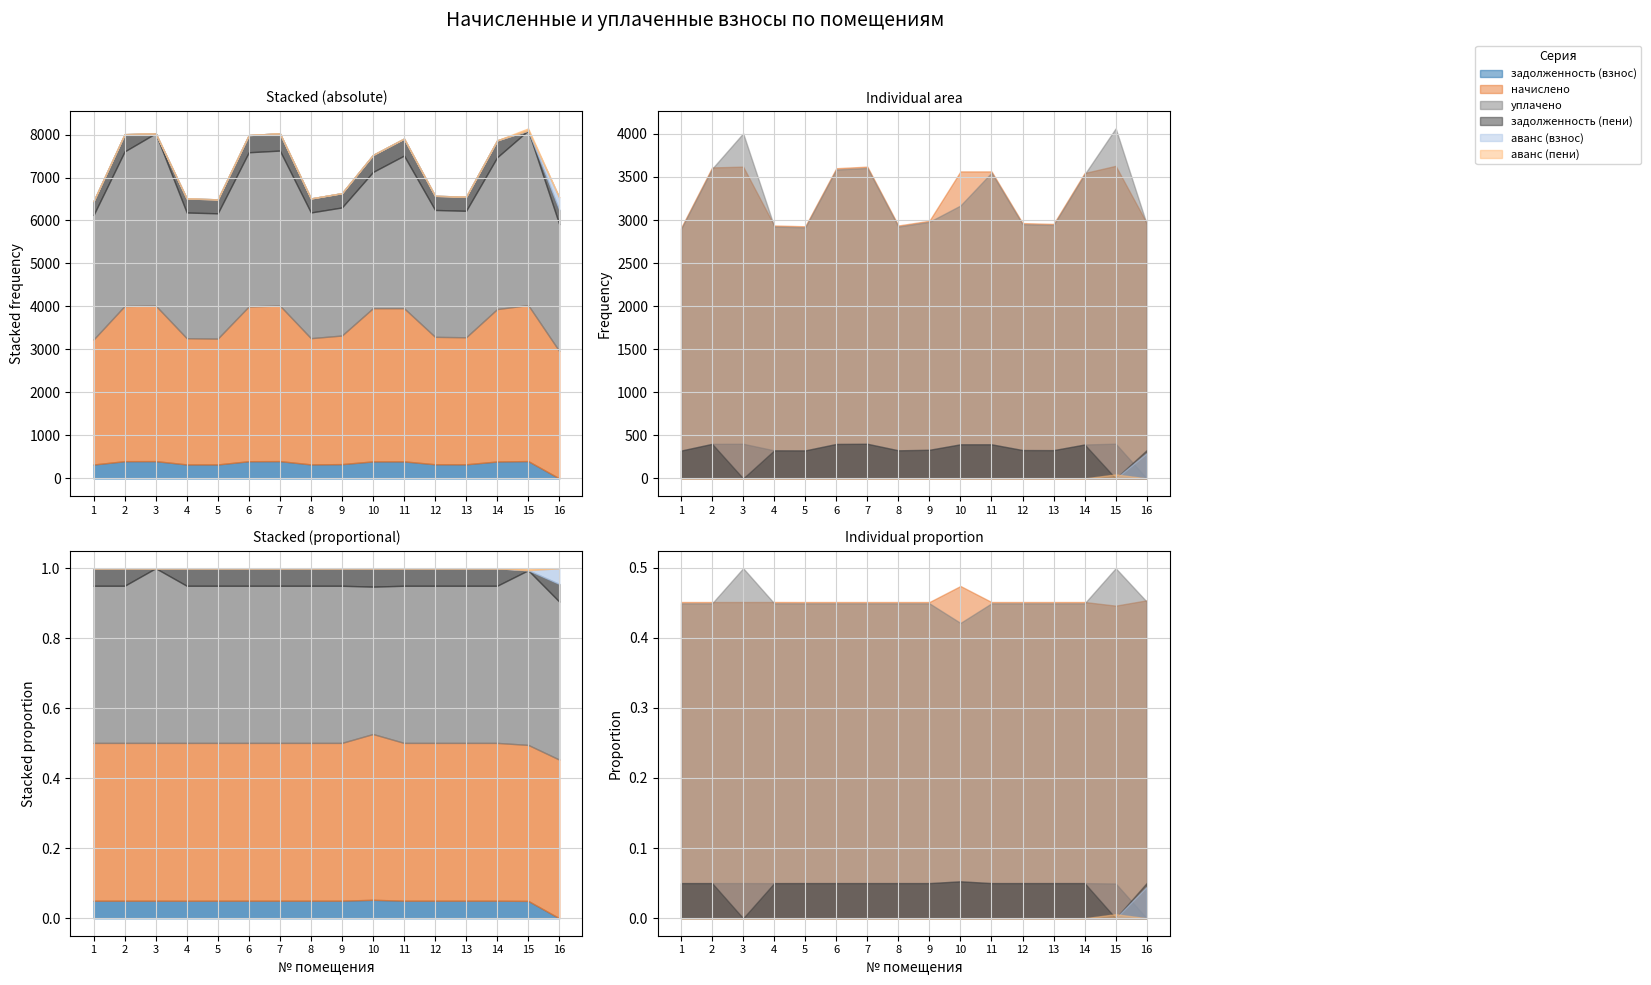

Reading left to right, list all the values displayed in this chart.

задолженность (взнос): 1=323.2	2=401.2	3=402.2	4=325.5	5=325.2	6=400.1	7=402.2	8=326.3	9=332.4	10=396.0	11=396.0	12=329.4	13=328.3	14=393.8	15=403.2	16=0.0
начислено: 1=2908.7	2=3610.5	3=3619.7	4=2936.4	5=2927.2	6=3601.3	7=3619.7	8=2936.4	9=2991.8	10=3564.4	11=3564.4	12=2964.2	13=2954.9	14=3545.8	15=3629.0	16=2964.2
уплачено: 1=2896.4	2=3595.3	3=4006.6	4=2924.0	5=2914.8	6=3586.1	7=3604.4	8=2924.0	9=2979.2	10=3168.3	11=3549.3	12=2951.6	13=2942.4	14=3530.8	15=4063.7	16=2951.6
задолженность (пени): 1=323.2	2=401.2	3=0.0	4=326.3	5=325.2	6=400.1	7=402.2	8=326.3	9=332.4	10=396.0	11=396.0	12=329.4	13=328.3	14=394.0	15=0.0	16=329.4
аванс (взнос): 1=0.0	2=0.0	3=0.0	4=0.0	5=0.0	6=0.0	7=0.0	8=0.0	9=0.0	10=0.0	11=0.0	12=0.0	13=0.0	14=0.0	15=0.0	16=294.0
аванс (пени): 1=0.0	2=0.0	3=0.0	4=0.0	5=0.0	6=0.0	7=0.0	8=0.0	9=0.0	10=0.0	11=0.0	12=0.0	13=0.0	14=0.0	15=46.8	16=0.0